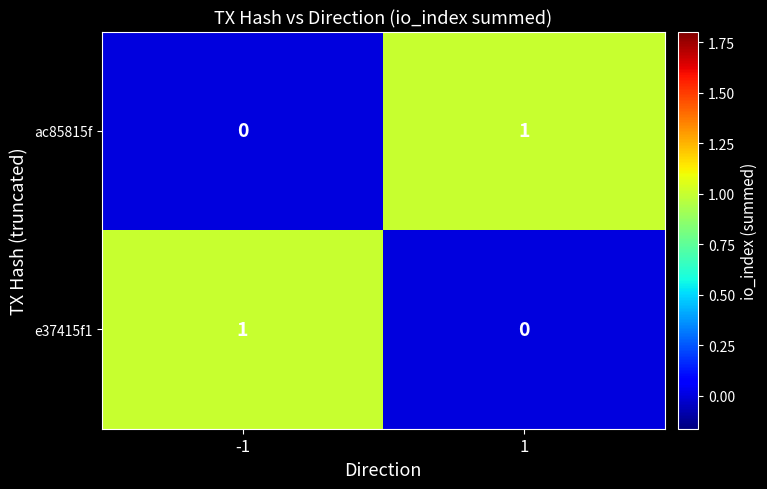

Is the value of e37415f1 at 1 greater than the value of ac85815f at 1?

No